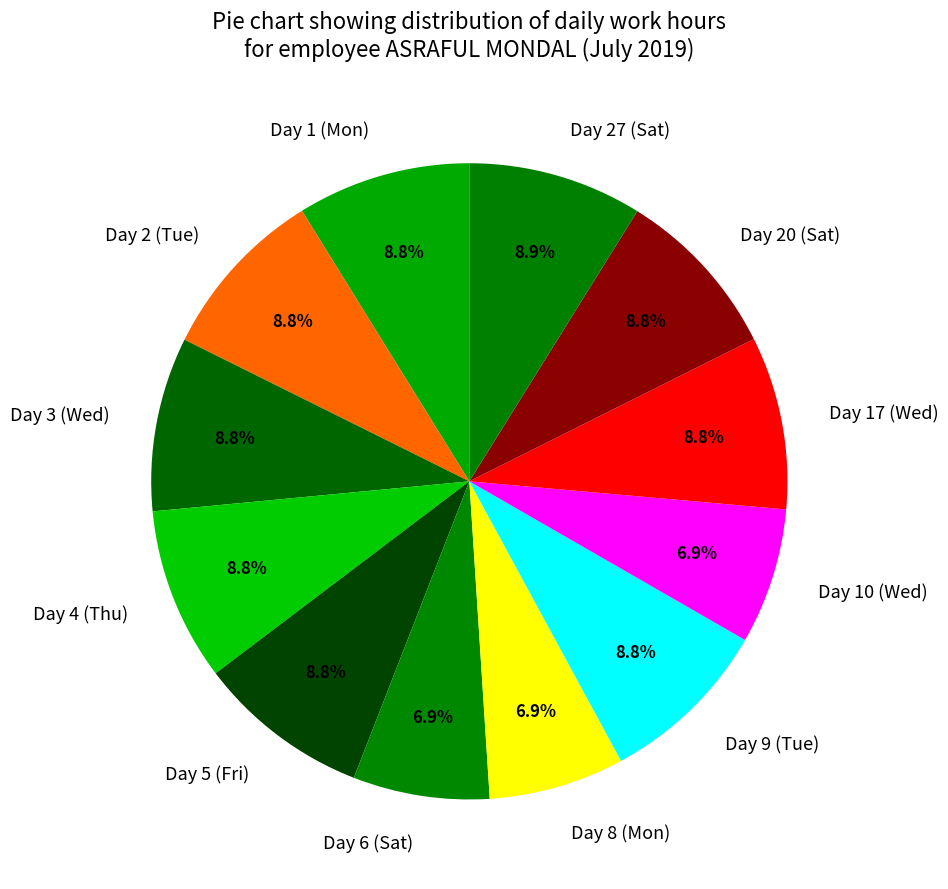

To the nearest percent, what portion does Day 8 (Mon) represent?

7%